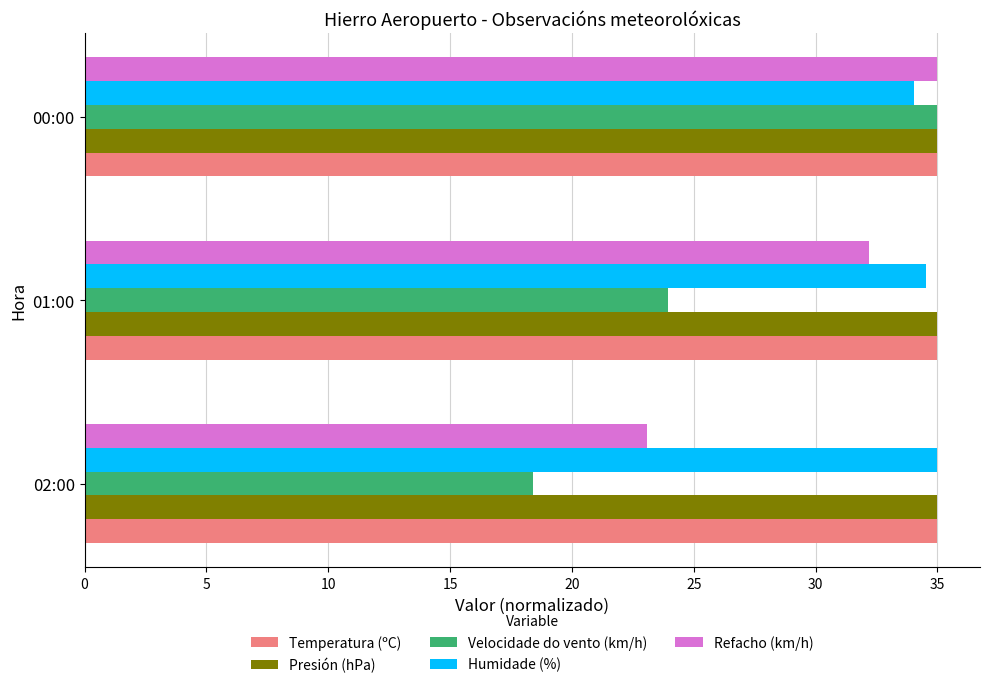

At which label is Velocidade do vento (km/h) closest to 26?

01:00